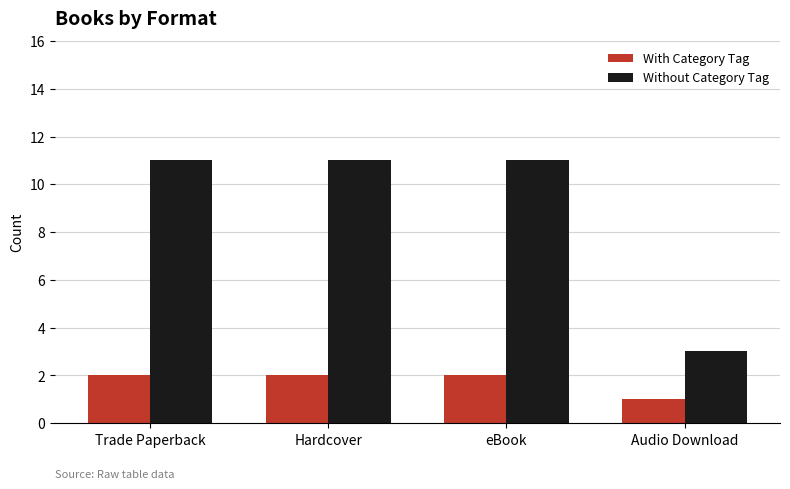

Count the number of data series in this chart.

2